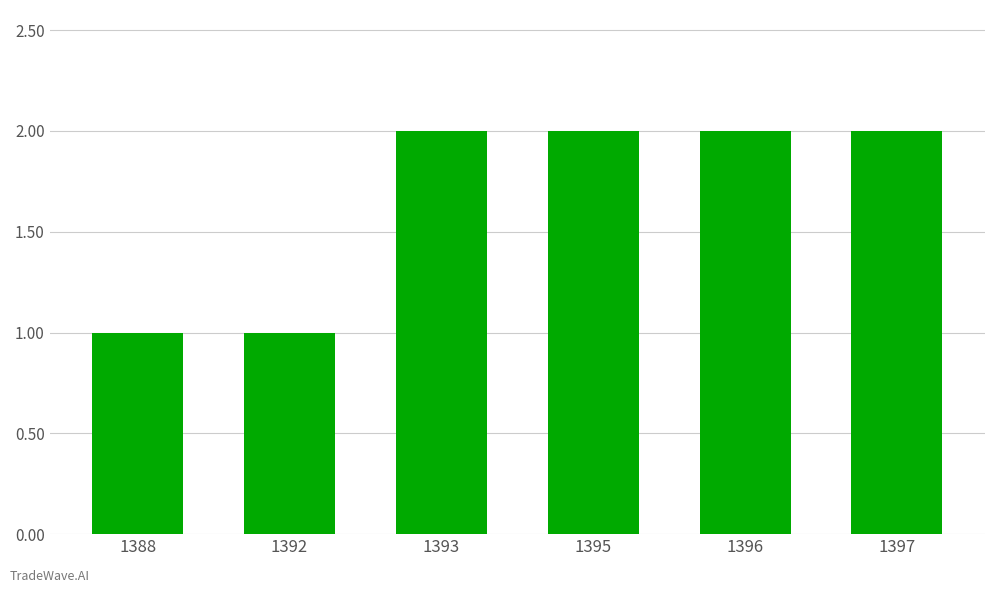

Reading left to right, what are all the values shown in this chart?

1388=1	1392=1	1393=2	1395=2	1396=2	1397=2